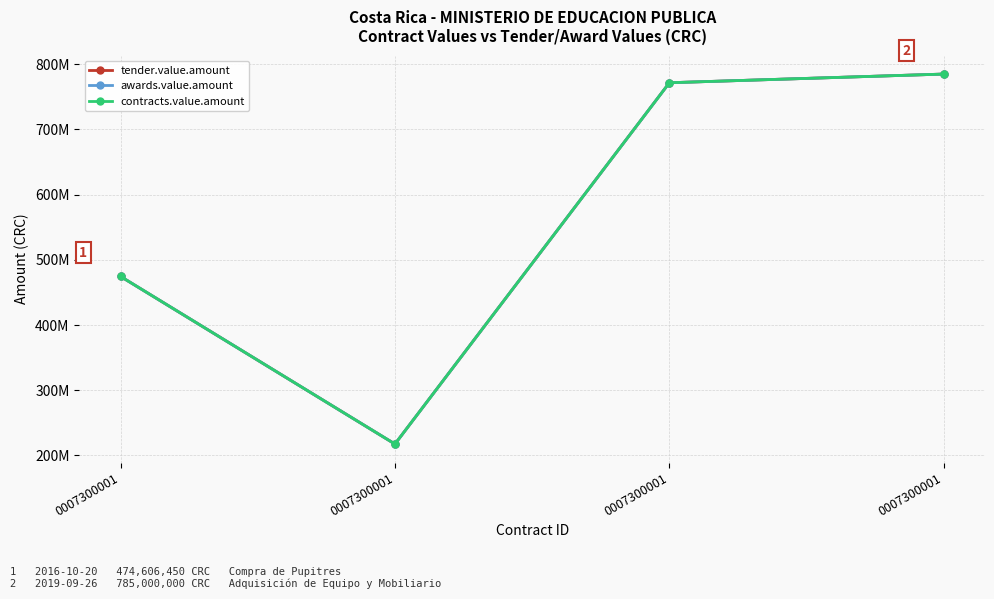

Which series has the largest total across all categories?

tender.value.amount